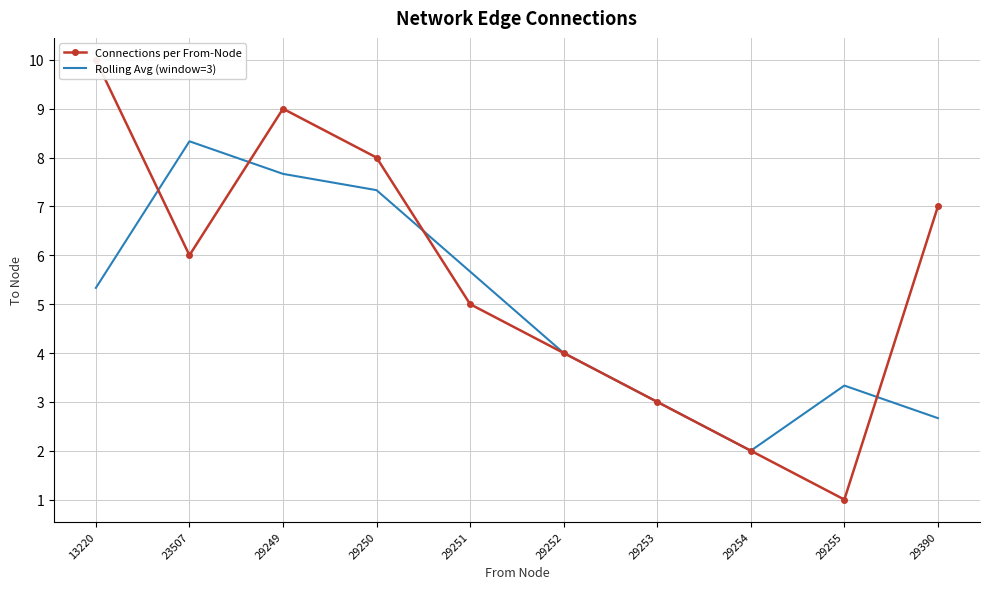

Rank the series by their average value, from highest to lowest.

Connections per From-Node, Rolling Avg (window=3)